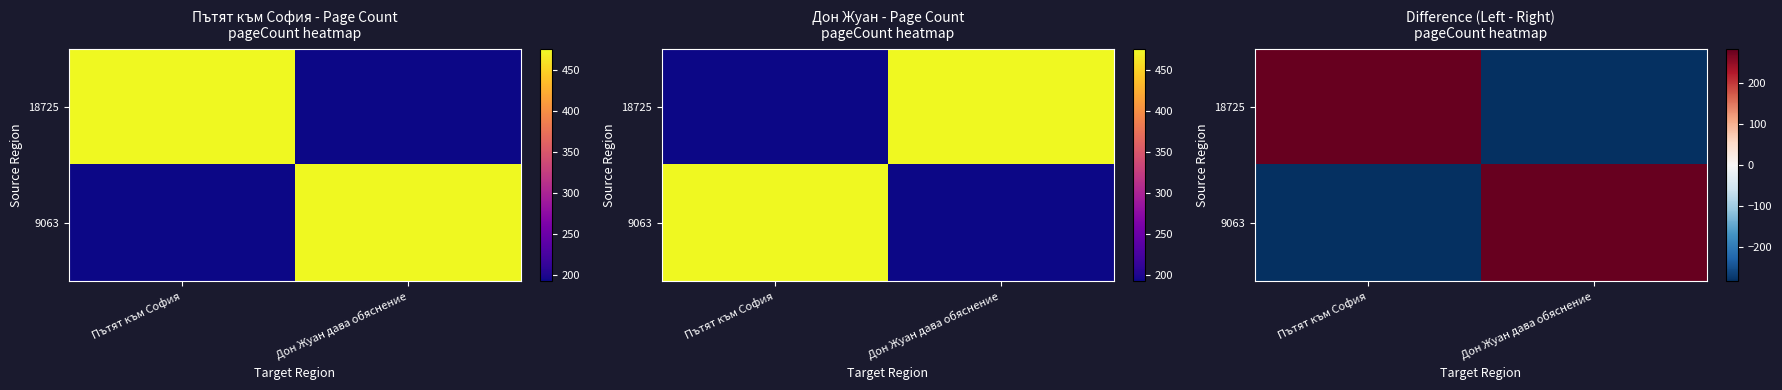

What is the difference between the 18725 values at Пътят към София and Дон Жуан дава обяснение?

568